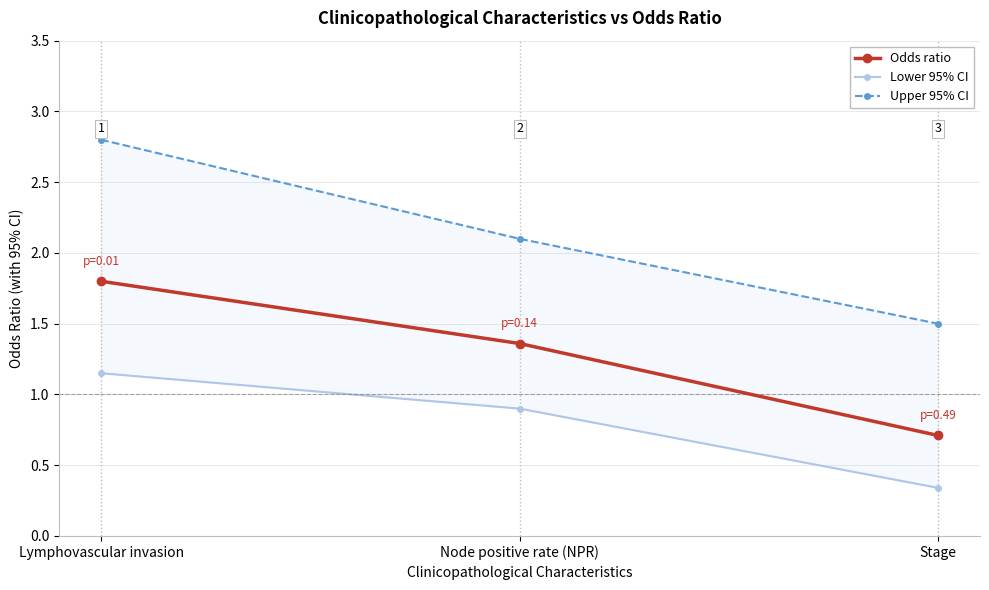

Reading left to right, what are all the values shown in this chart?

Odds ratio: Lymphovascular invasion=1.8	Node positive rate (NPR)=1.4	Stage=0.7
Lower 95% CI: Lymphovascular invasion=1.1	Node positive rate (NPR)=0.9	Stage=0.3
Upper 95% CI: Lymphovascular invasion=2.8	Node positive rate (NPR)=2.1	Stage=1.5